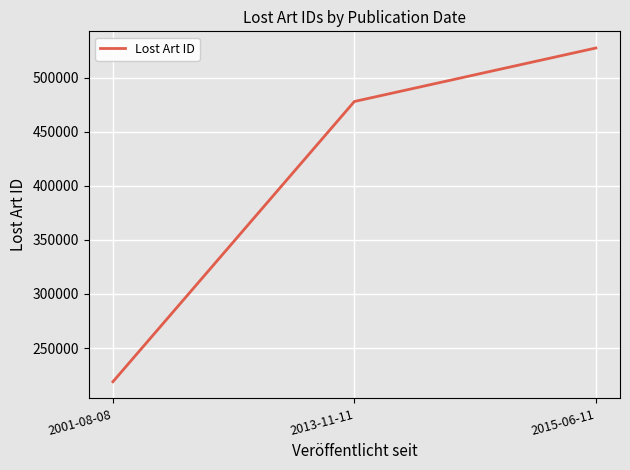

Is it true that the value at 2013-11-11 is 306477?

False